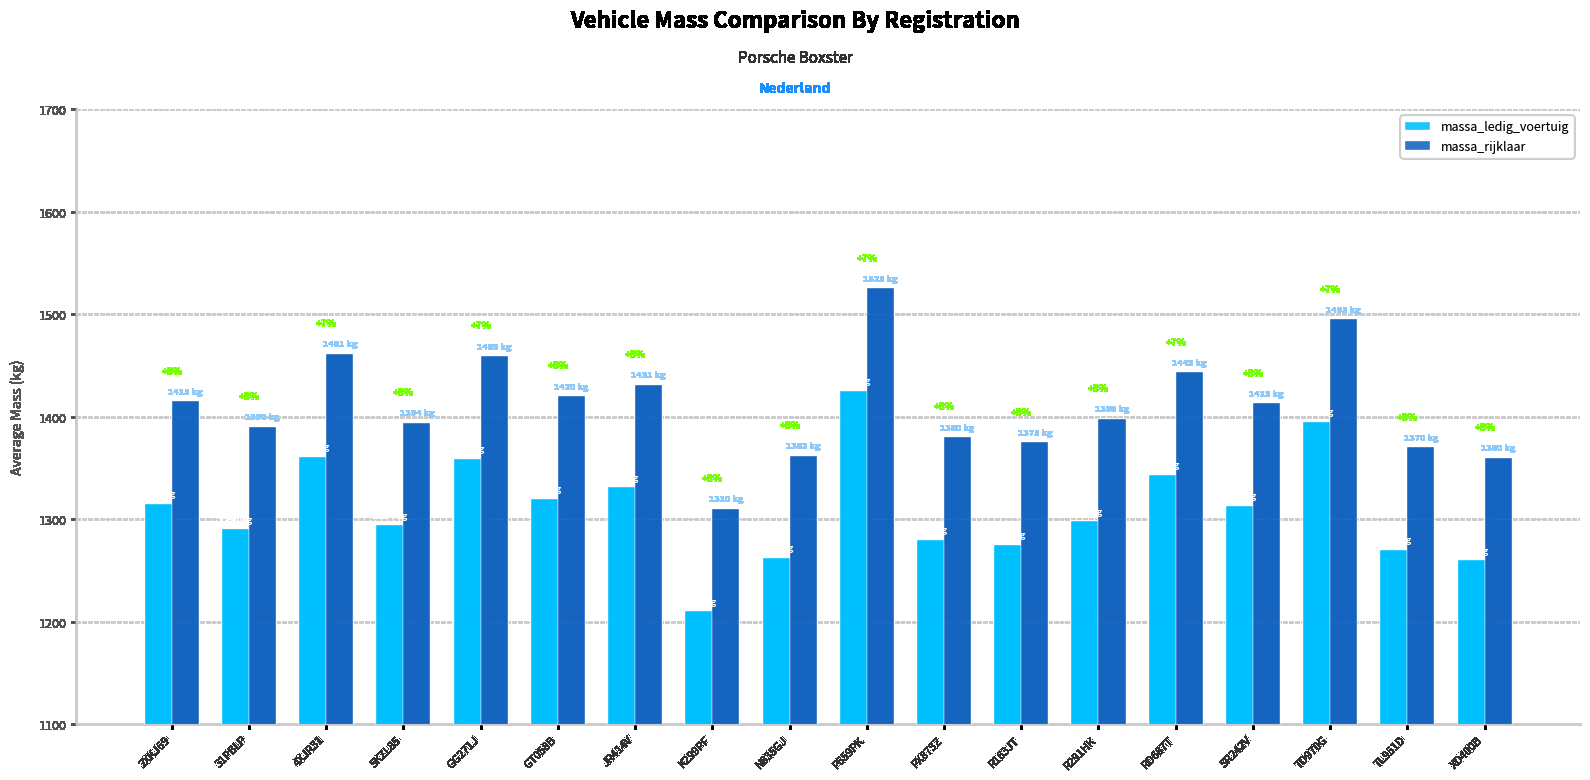

What is the label of the 10th bar from the left?

P659PK